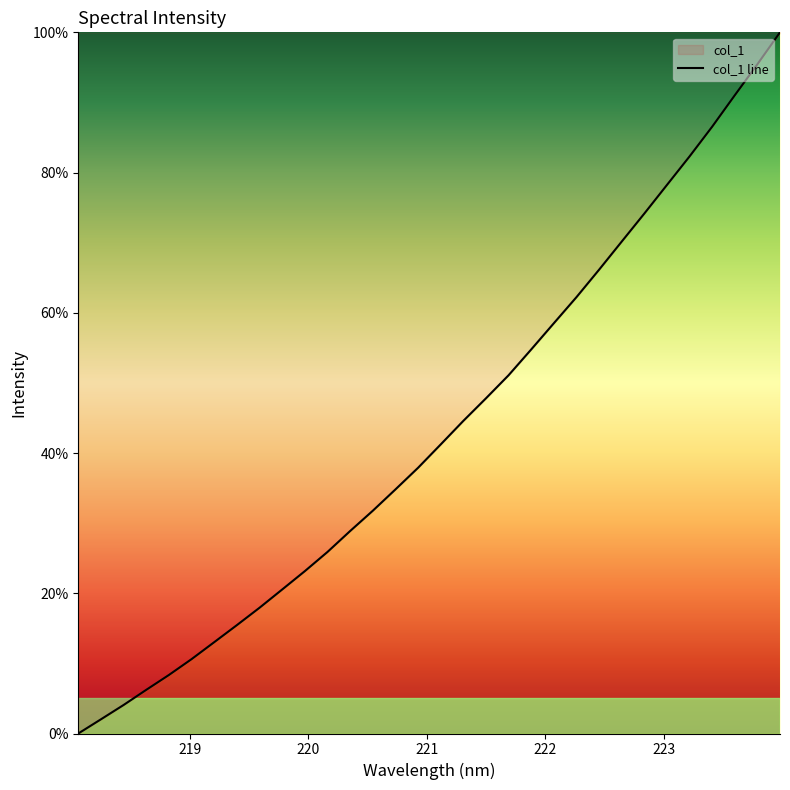

How many data points are less than 41?

16